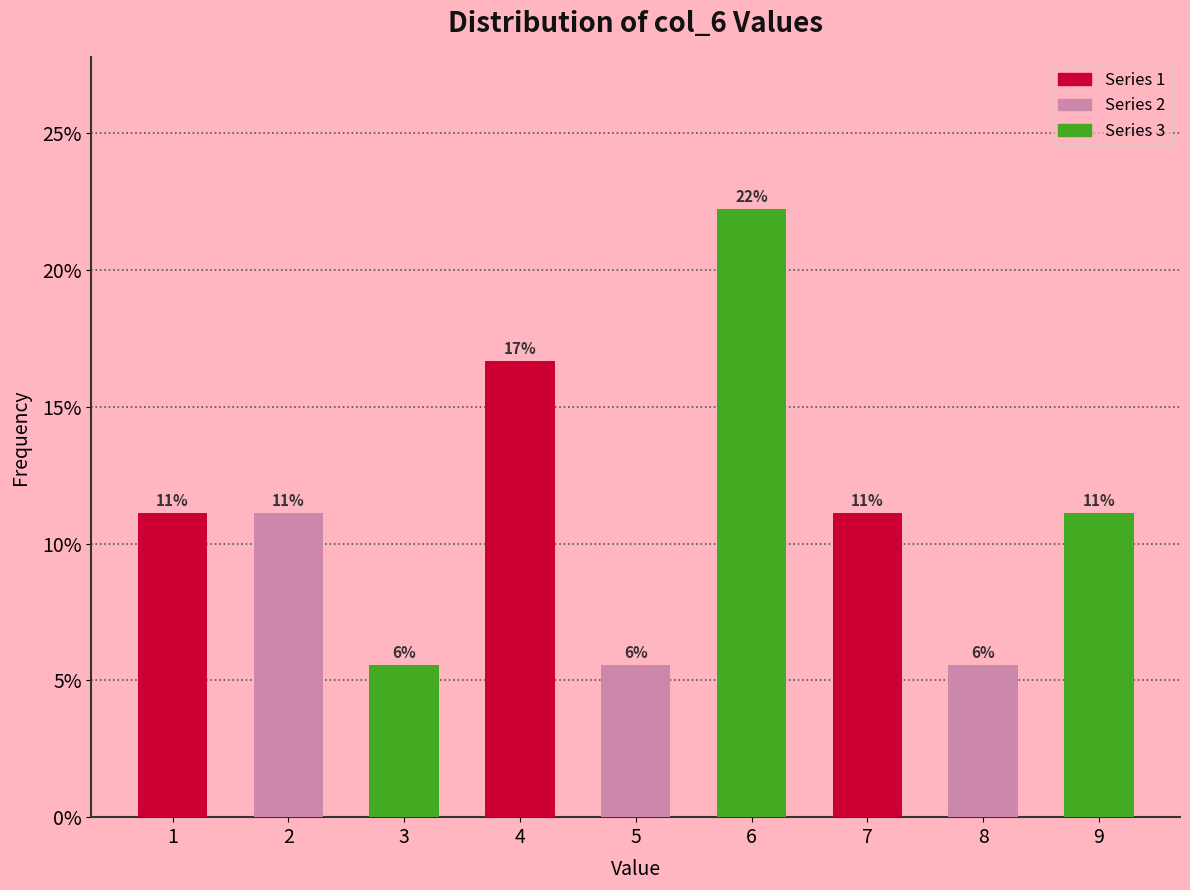

How many bars are there in total?

9